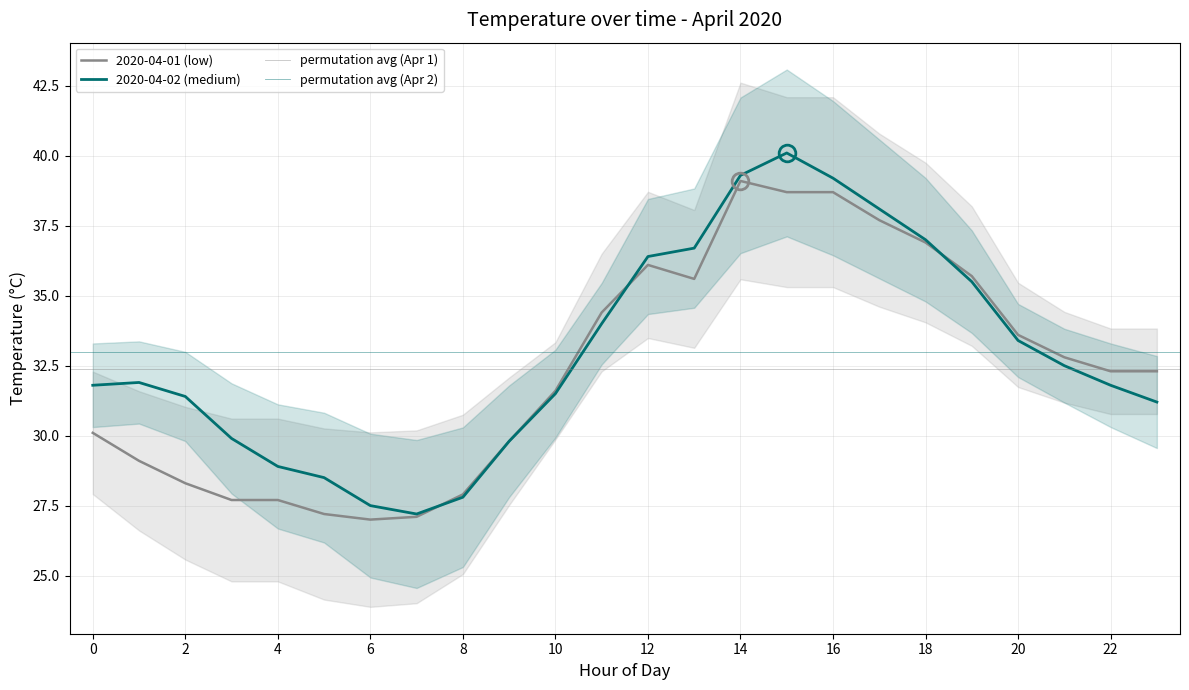

What is the minimum value shown in the chart?

27.0